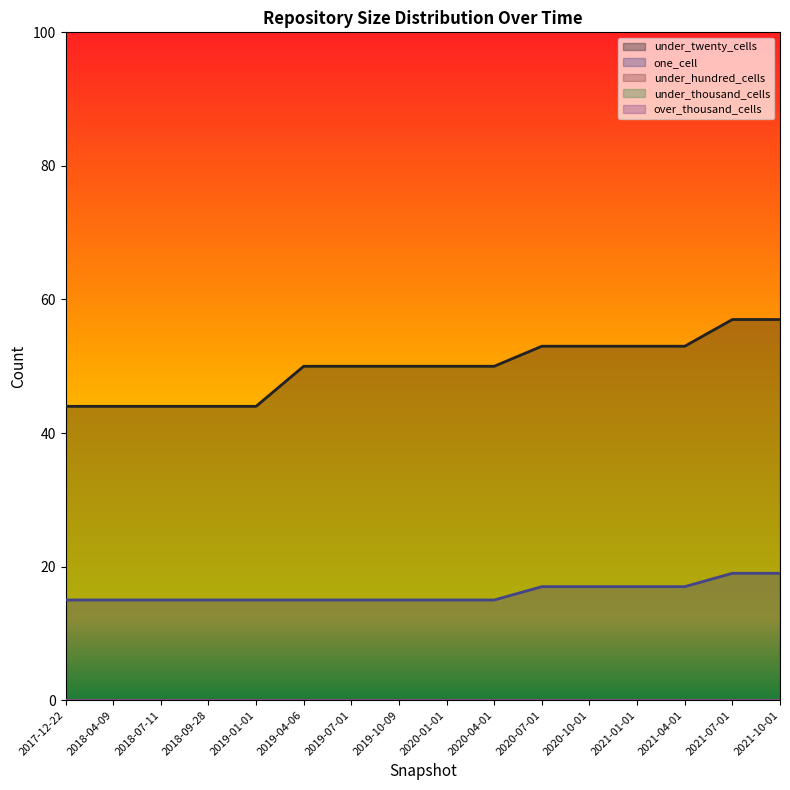

Reading left to right, what are all the values shown in this chart?

under_twenty_cells: 2017-12-22=44	2018-04-09=44	2018-07-11=44	2018-09-28=44	2019-01-01=44	2019-04-06=50	2019-07-01=50	2019-10-09=50	2020-01-01=50	2020-04-01=50	2020-07-01=53	2020-10-01=53	2021-01-01=53	2021-04-01=53	2021-07-01=57	2021-10-01=57
one_cell: 2017-12-22=15	2018-04-09=15	2018-07-11=15	2018-09-28=15	2019-01-01=15	2019-04-06=15	2019-07-01=15	2019-10-09=15	2020-01-01=15	2020-04-01=15	2020-07-01=17	2020-10-01=17	2021-01-01=17	2021-04-01=17	2021-07-01=19	2021-10-01=19
under_hundred_cells: 2017-12-22=0	2018-04-09=0	2018-07-11=0	2018-09-28=0	2019-01-01=0	2019-04-06=0	2019-07-01=0	2019-10-09=0	2020-01-01=0	2020-04-01=0	2020-07-01=0	2020-10-01=0	2021-01-01=0	2021-04-01=0	2021-07-01=0	2021-10-01=0
under_thousand_cells: 2017-12-22=0	2018-04-09=0	2018-07-11=0	2018-09-28=0	2019-01-01=0	2019-04-06=0	2019-07-01=0	2019-10-09=0	2020-01-01=0	2020-04-01=0	2020-07-01=0	2020-10-01=0	2021-01-01=0	2021-04-01=0	2021-07-01=0	2021-10-01=0
over_thousand_cells: 2017-12-22=0	2018-04-09=0	2018-07-11=0	2018-09-28=0	2019-01-01=0	2019-04-06=0	2019-07-01=0	2019-10-09=0	2020-01-01=0	2020-04-01=0	2020-07-01=0	2020-10-01=0	2021-01-01=0	2021-04-01=0	2021-07-01=0	2021-10-01=0